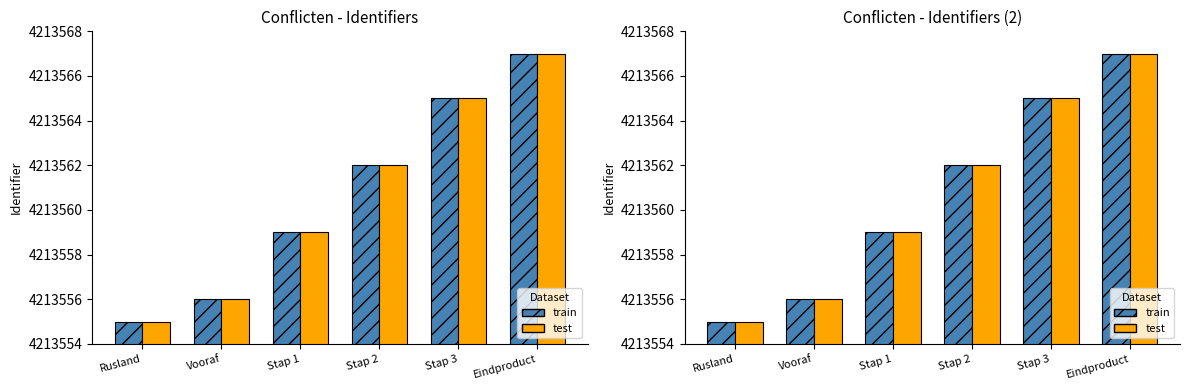

Between Vooraf and Stap 3, which is larger?

Stap 3